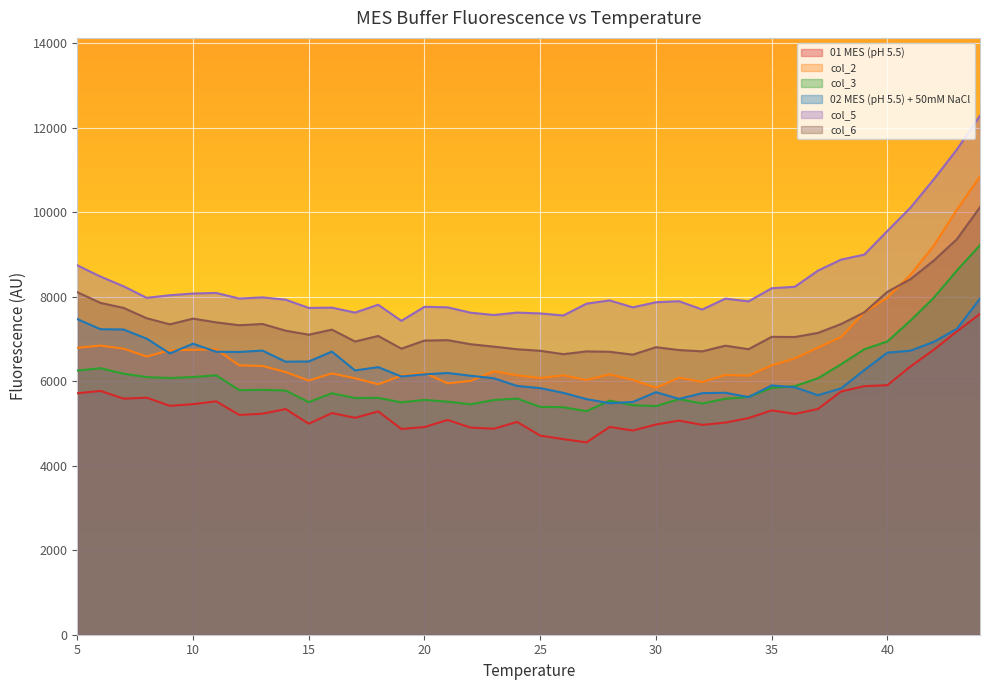

How many distinct data groups are displayed?

6